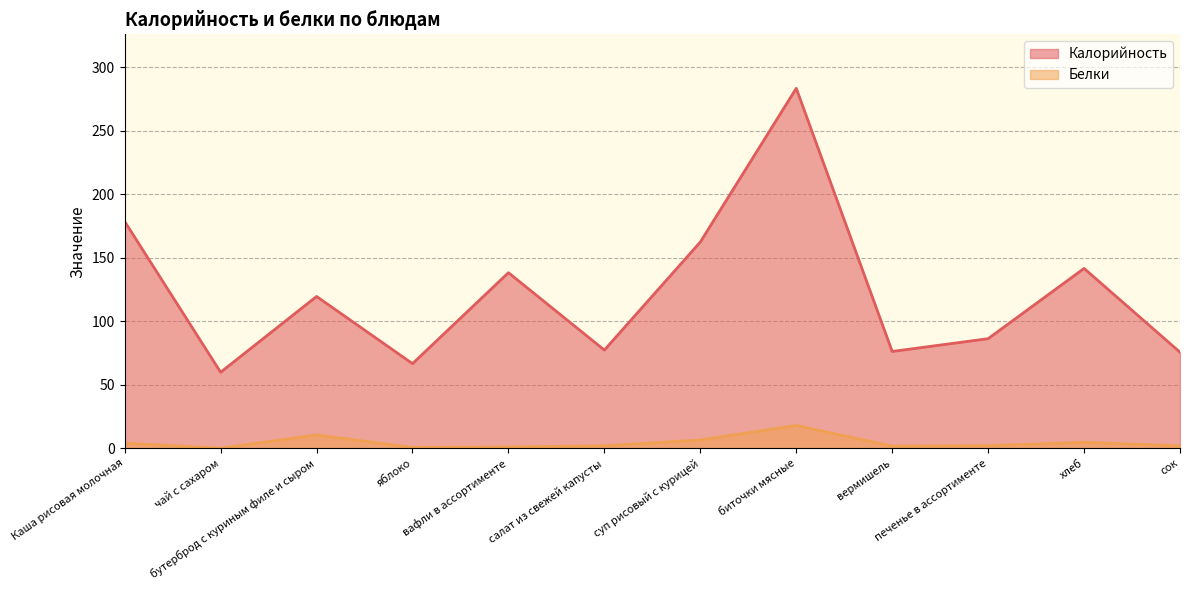

At which category does Белки reach its first local peak?

бутерброд с куриным филе и сыром